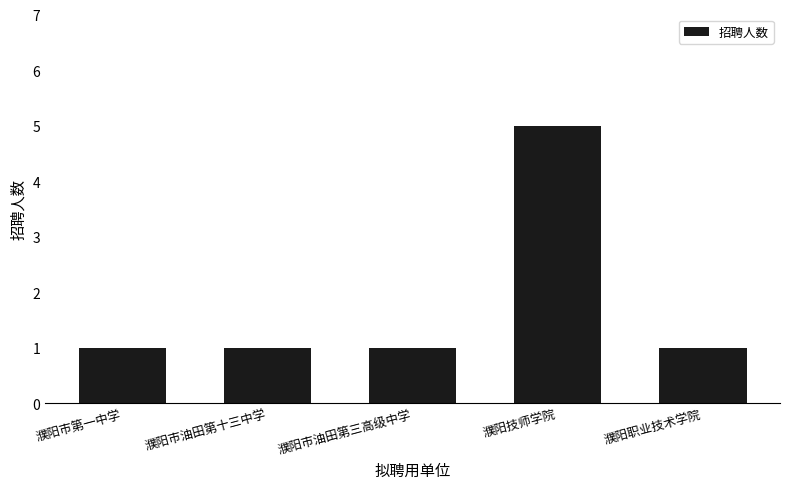

What is the label of the 1st bar from the left?

濮阳市第一中学